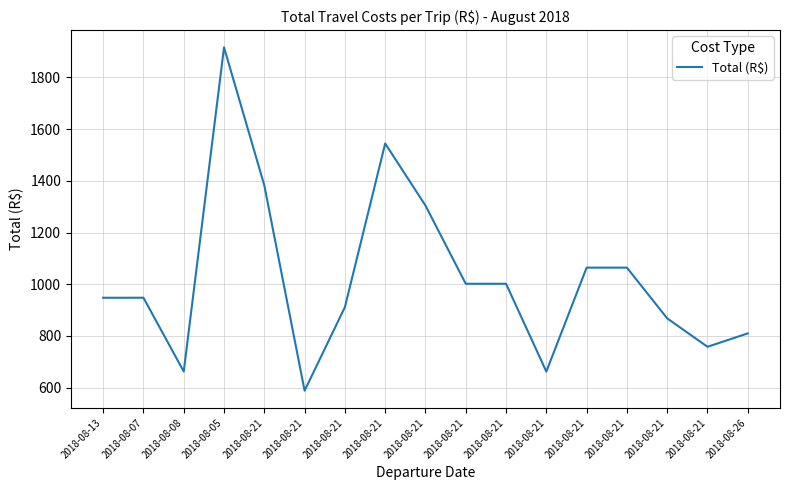

The chart shows a value of 622.1 at 2018-08-21. True or false?

False